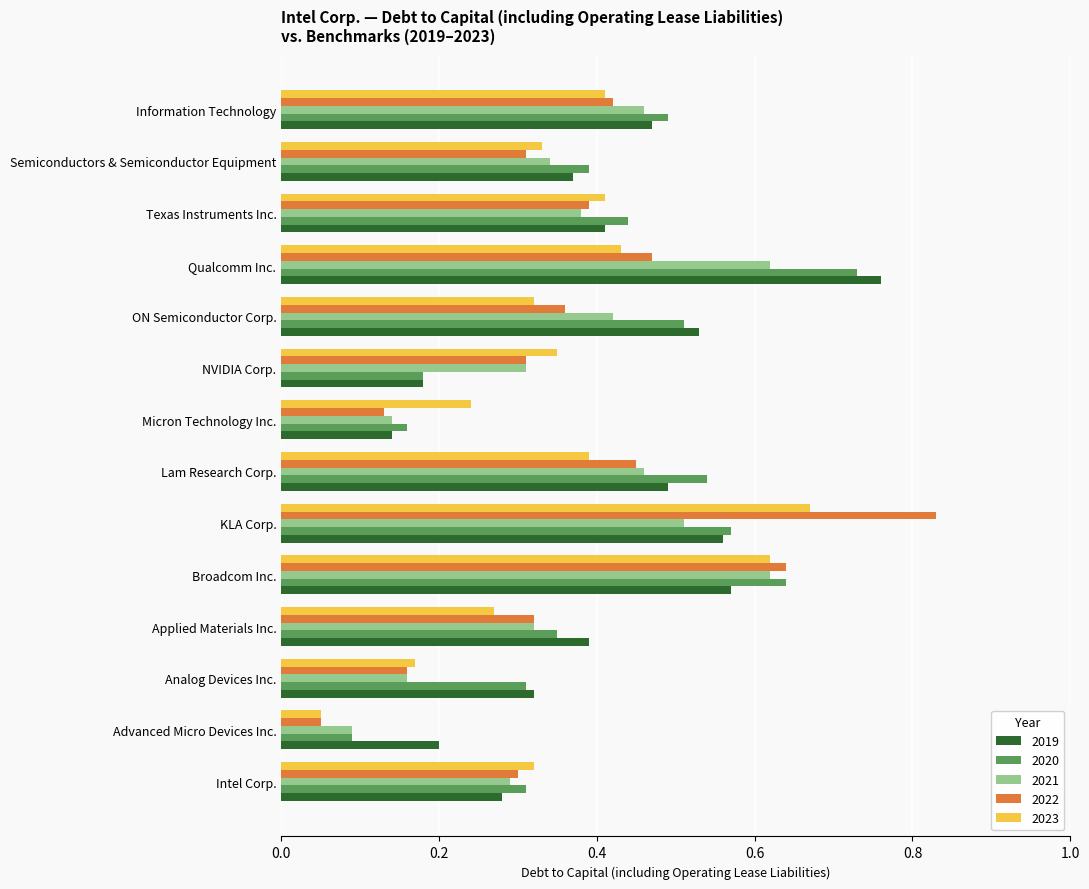

Which series has the largest range (max minus min)?

2022